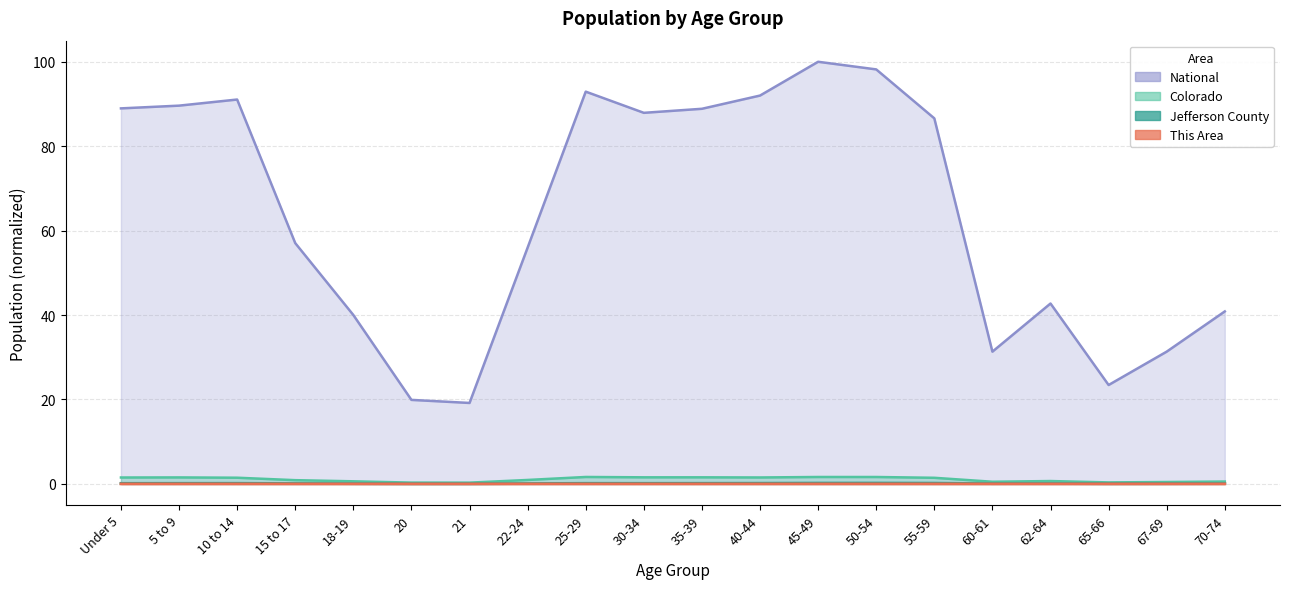

At 21, list the series in order from largest to smallest.

National, Colorado, Jefferson County, This Area